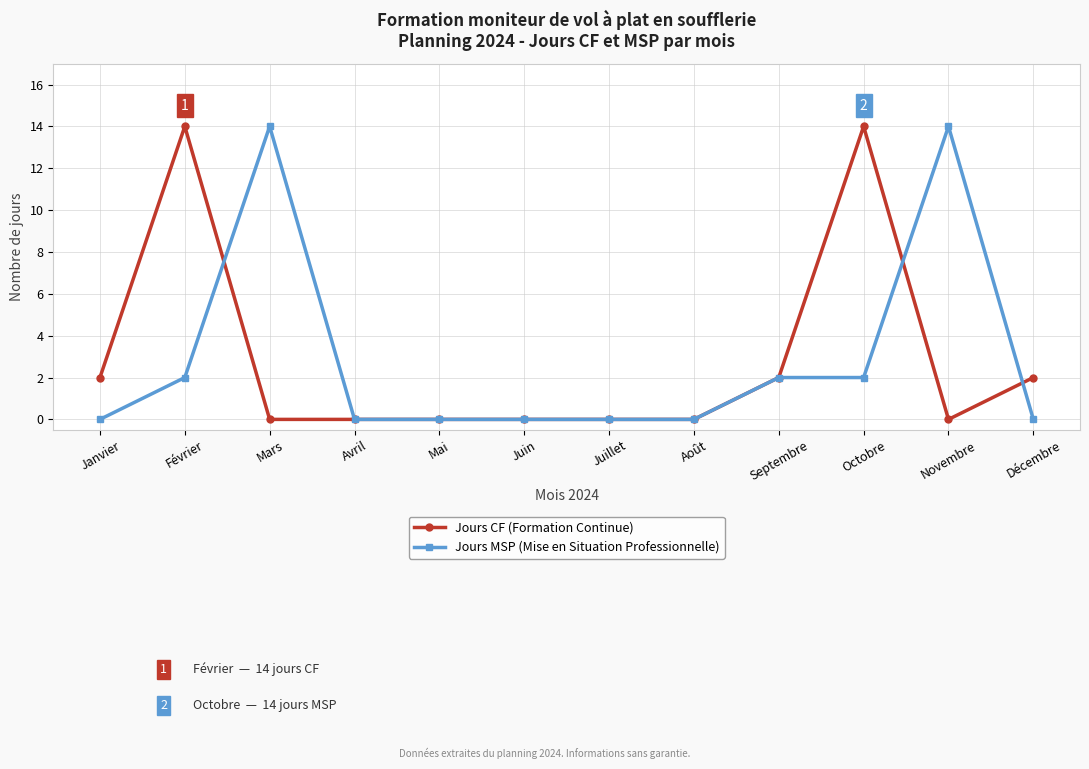

Is this an area chart (filled region under the line)?

No